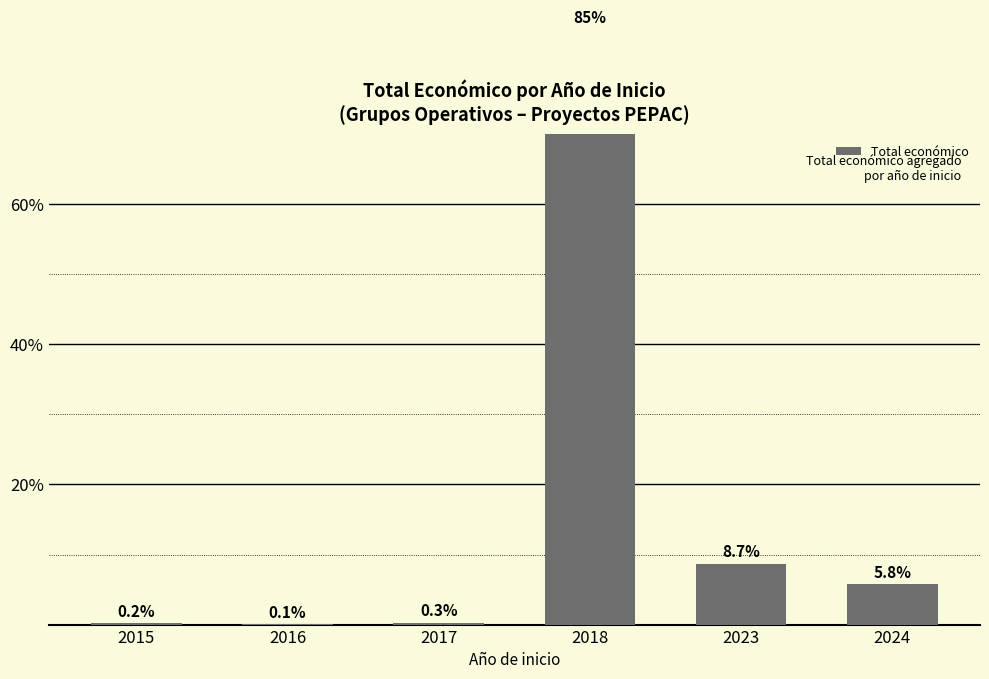

What is the smallest value displayed?

0.1